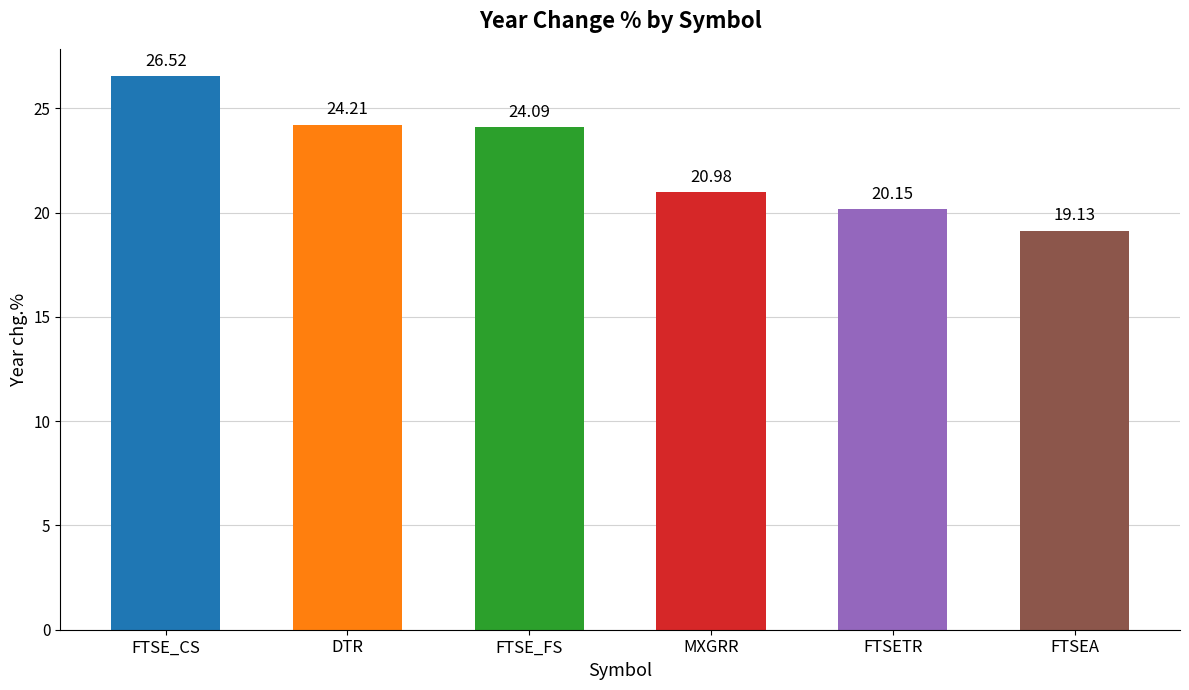

At which category does the chart reach its minimum across all series?

FTSEA